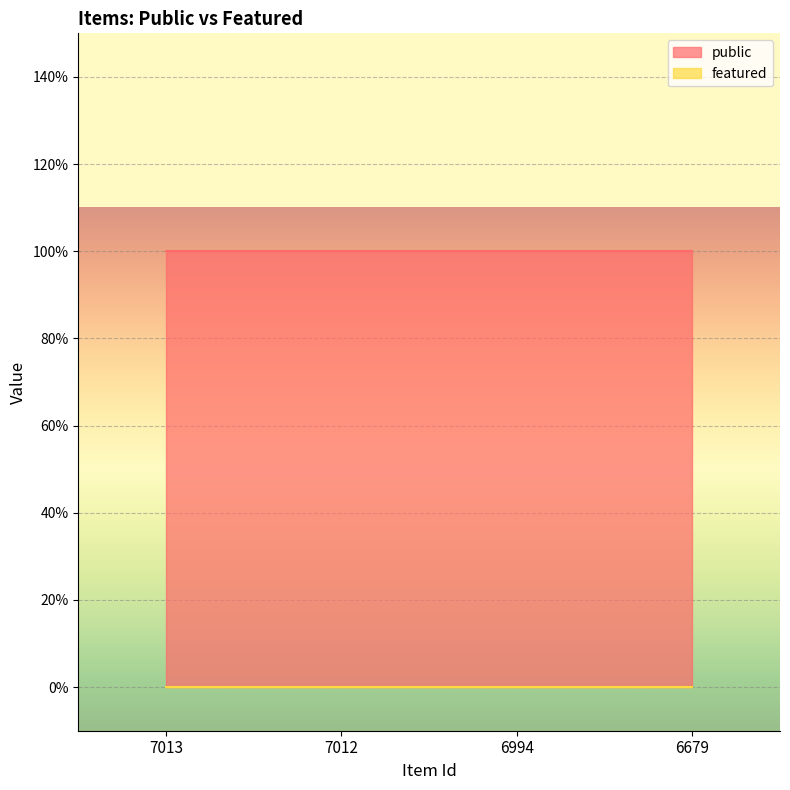

What are all the series names shown in the legend?

public, featured